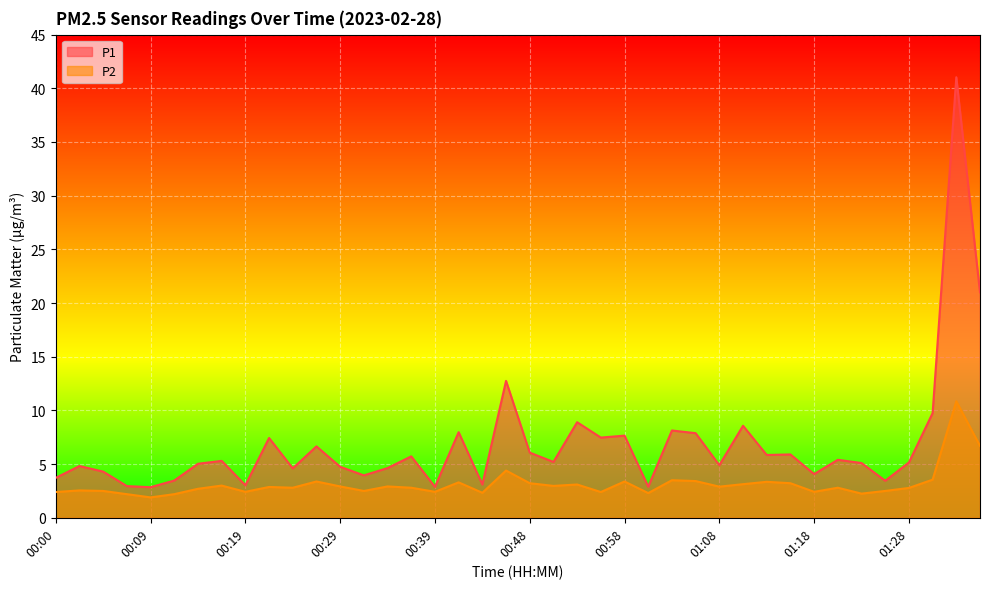

Which series has the widest spread of values?

P1